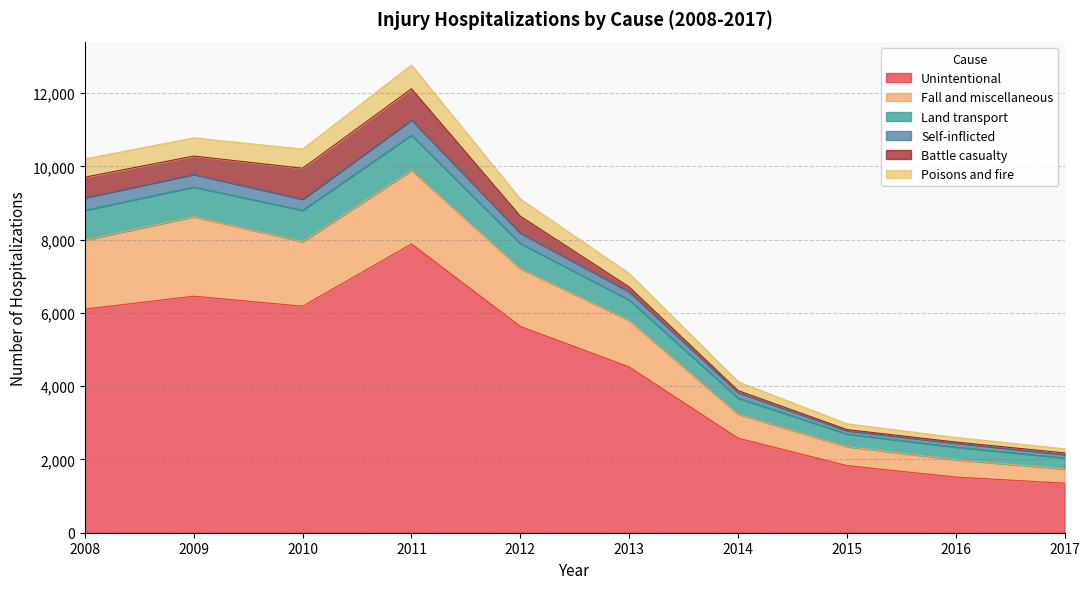

The value of Unintentional at 2017 is 1353. True or false?

True